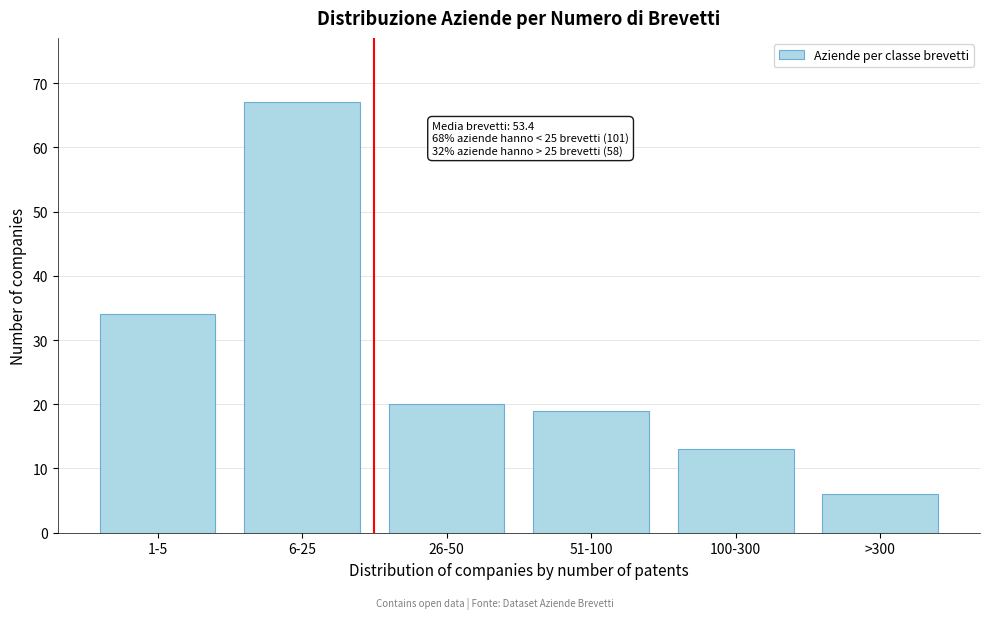

Reading left to right, list all the values displayed in this chart.

34	67	20	19	13	6